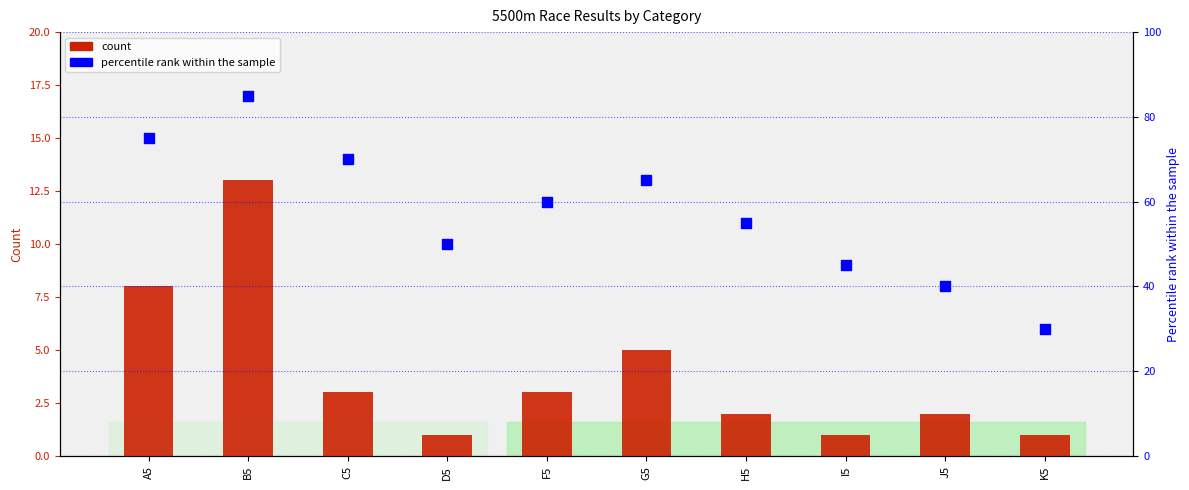

Which series has the widest spread of Y values?

percentile rank within the sample